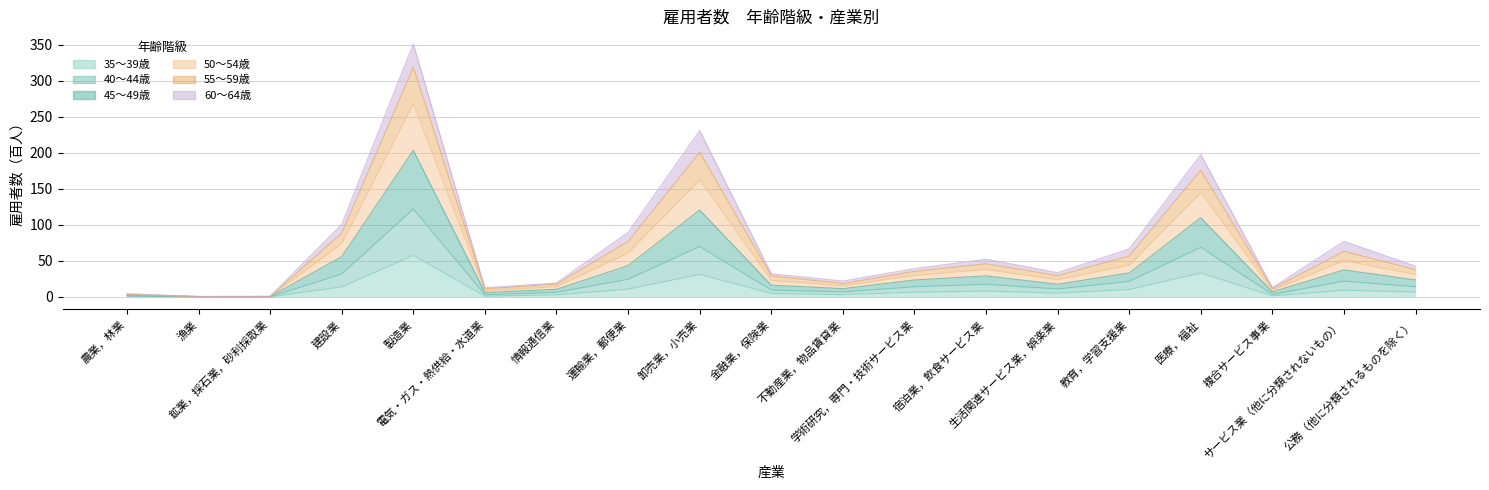

At which label does 35～39歳 first exceed 6?

建設業